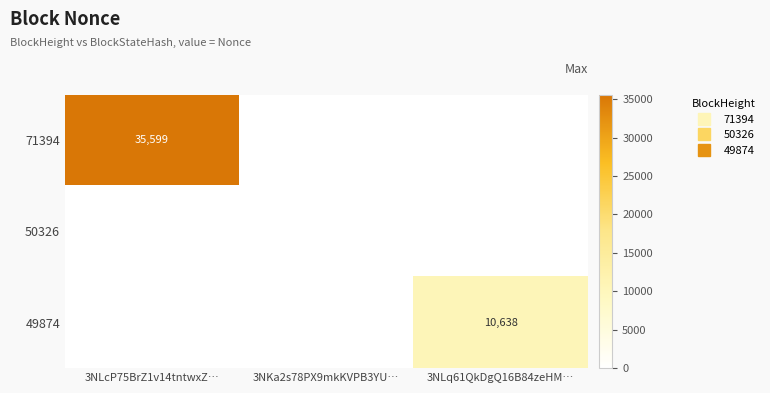

Rank the categories by 71394 value from lowest to highest.

3NKa2s78PX9mkKVPB3YU…, 3NLq61QkDgQ16B84zeHM…, 3NLcP75BrZ1v14tntwxZ…